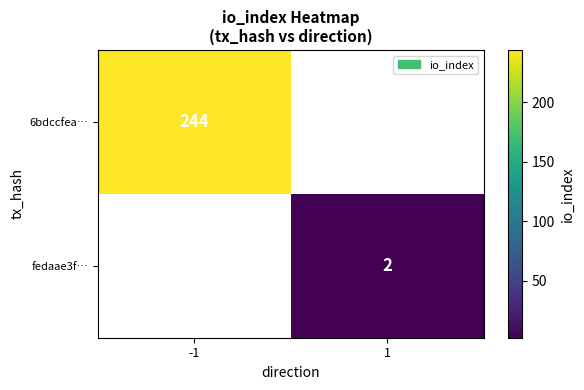

What is the greatest value displayed?

244.0